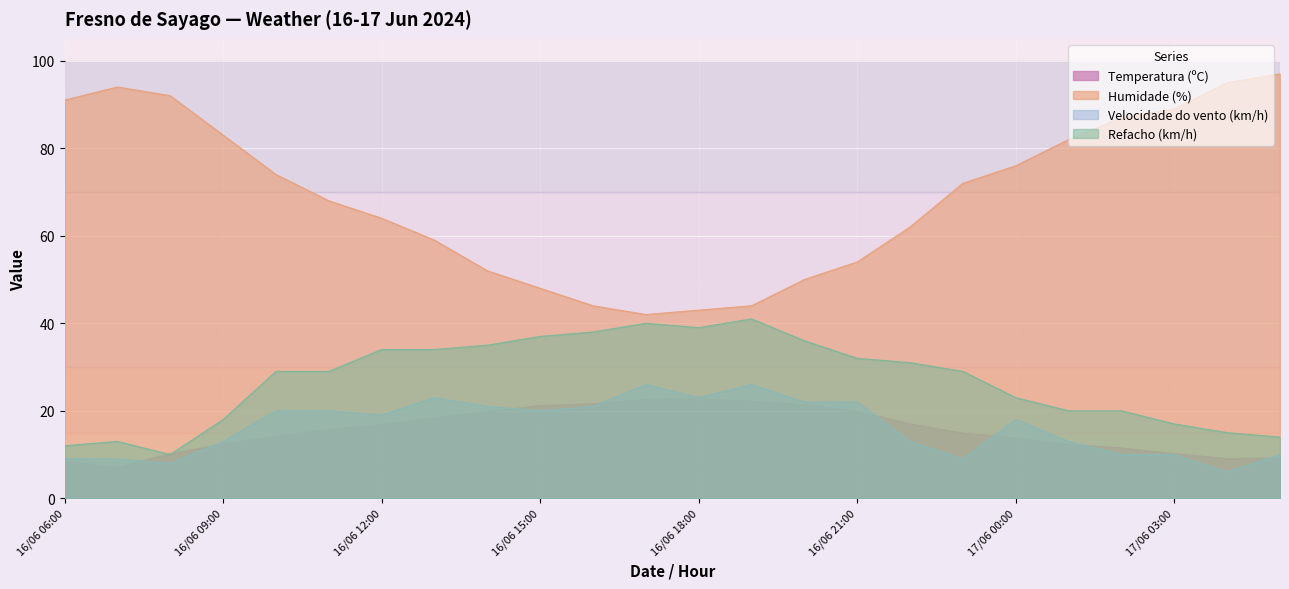

What position from the left is 17/06 00:00?

6